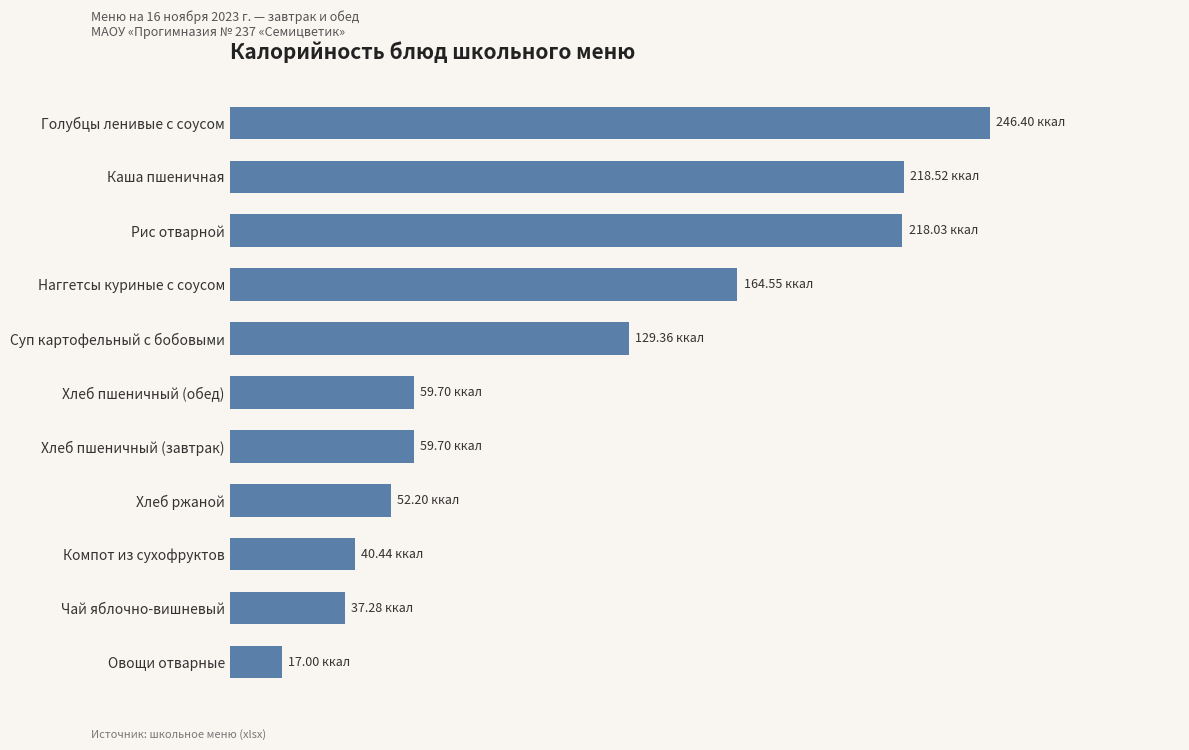

What is the greatest value displayed?

246.4